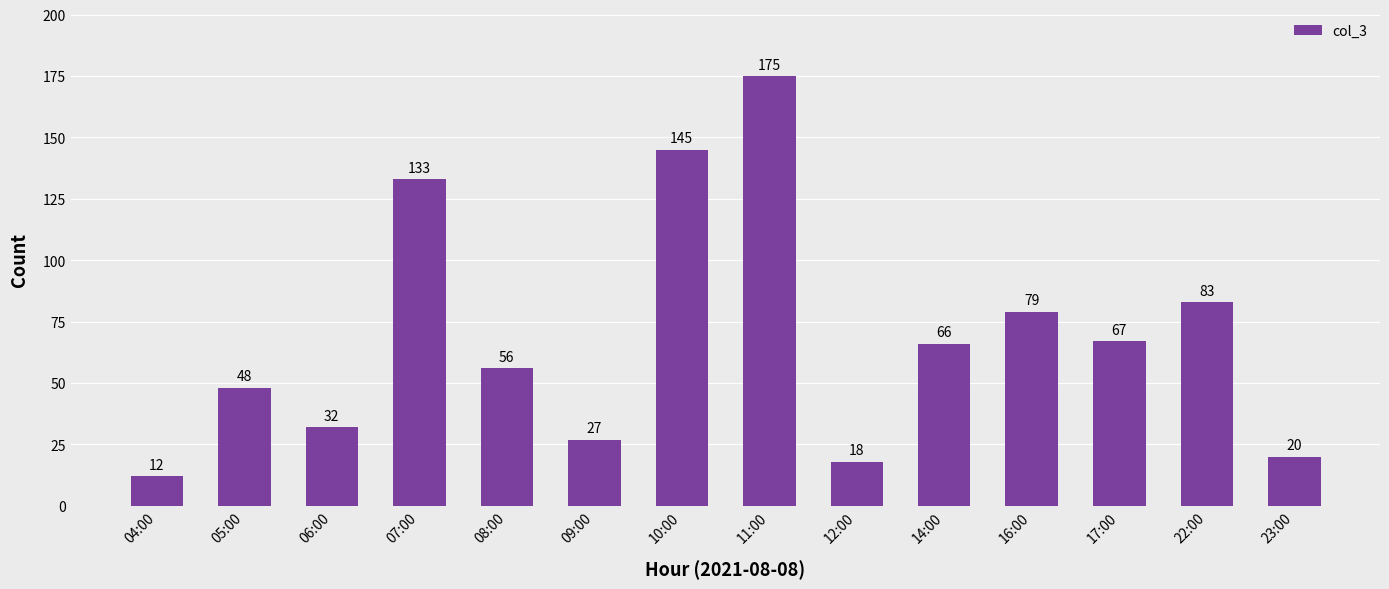

What is the minimum value shown in the chart?

12